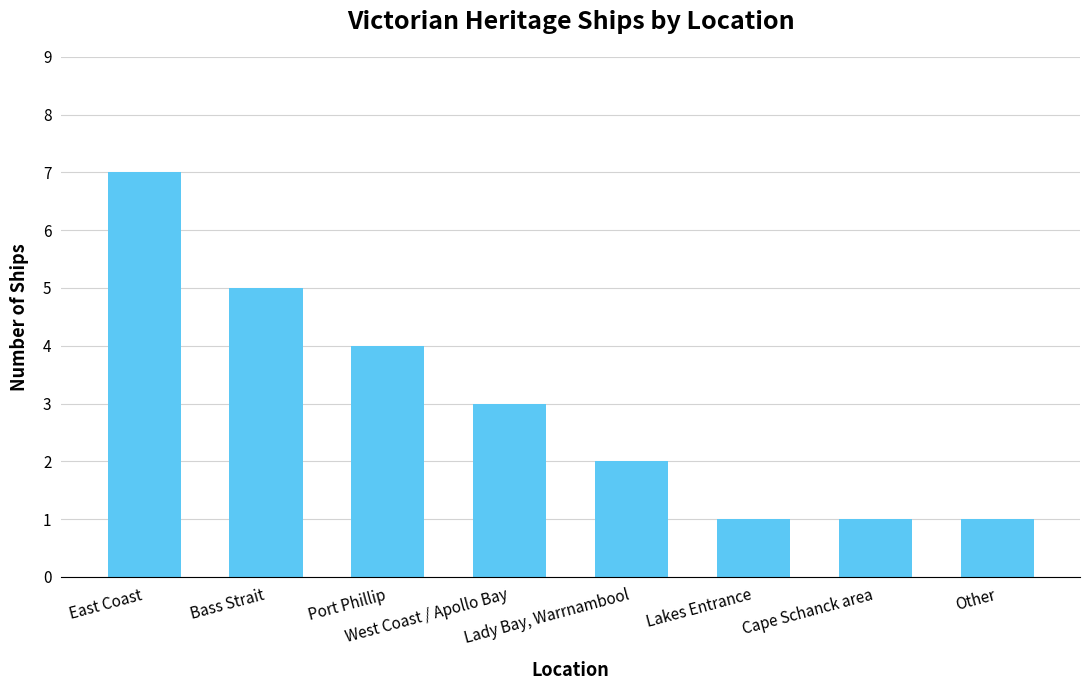

What is the label of the 8th bar from the right?

East Coast